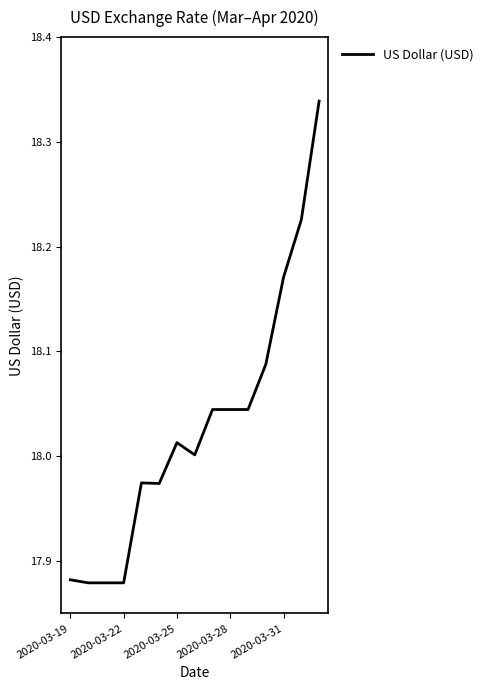

The value at 2020-03-28 is 7.1. True or false?

False